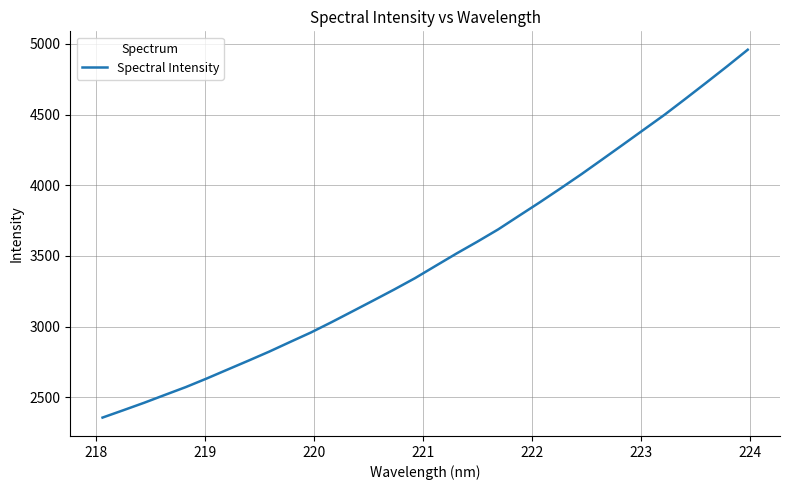

What is the maximum value shown in the chart?

4959.3